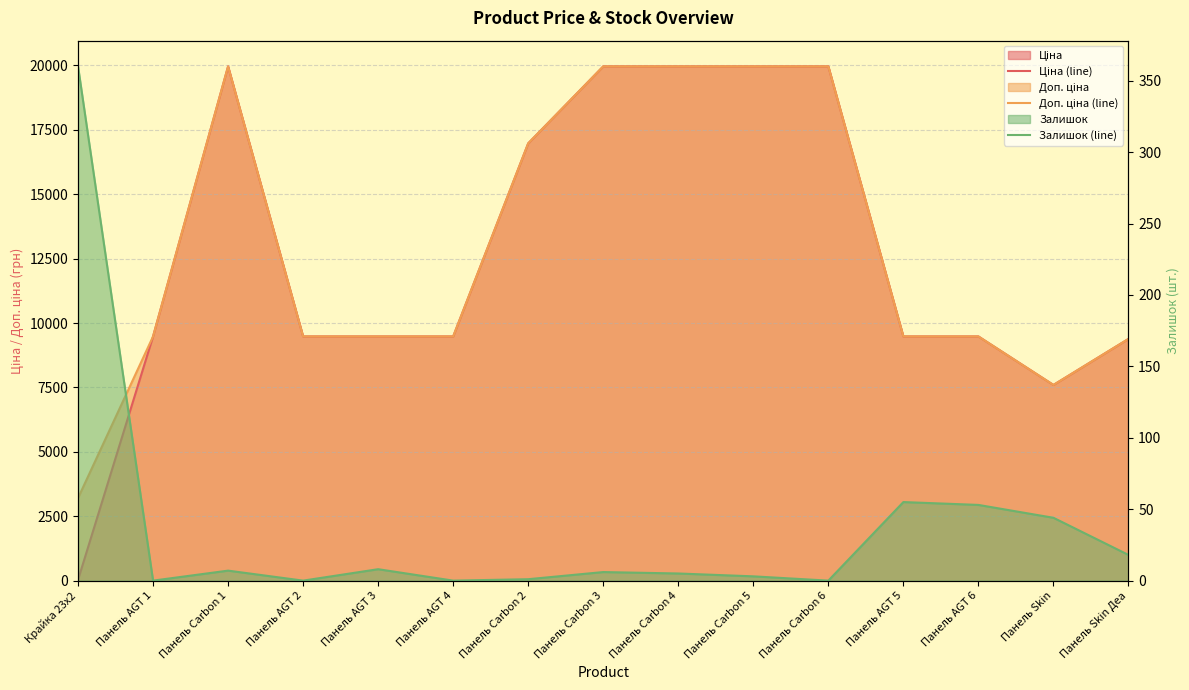

How many values in the Ціна (line) series exceed 9480?

12